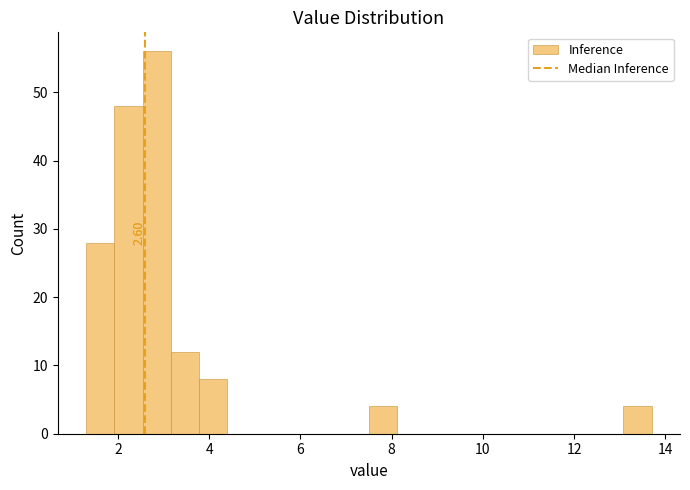

Around what value on the x-axis is the tallest bar? Give the approximate position of its centre, as read against the axis.

2.8